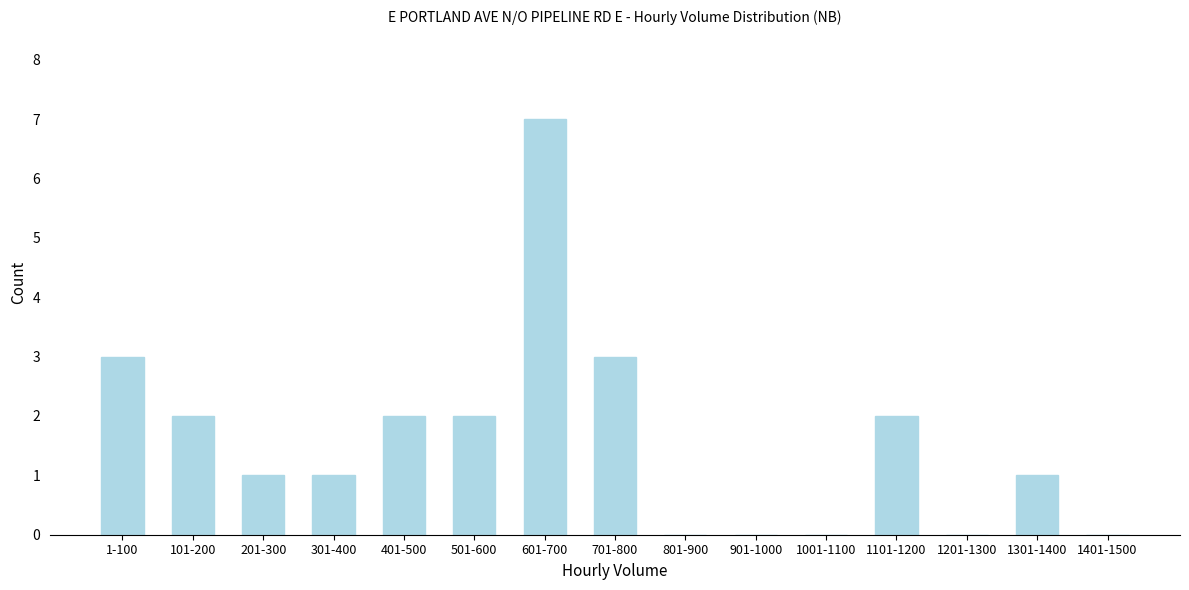

Reading right to left, what are all the values shown in this chart?

1401-1500=0	1301-1400=1	1201-1300=0	1101-1200=2	1001-1100=0	901-1000=0	801-900=0	701-800=3	601-700=7	501-600=2	401-500=2	301-400=1	201-300=1	101-200=2	1-100=3